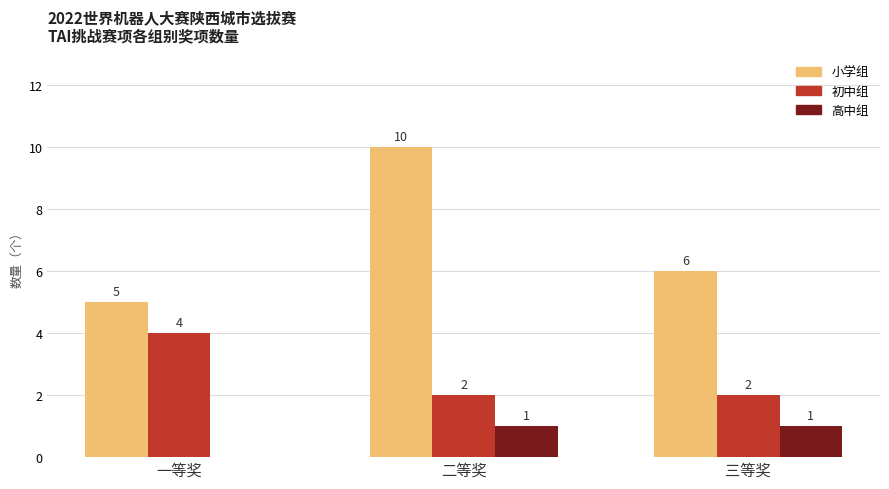

Where is 小学组 nearest to the value 7?

三等奖